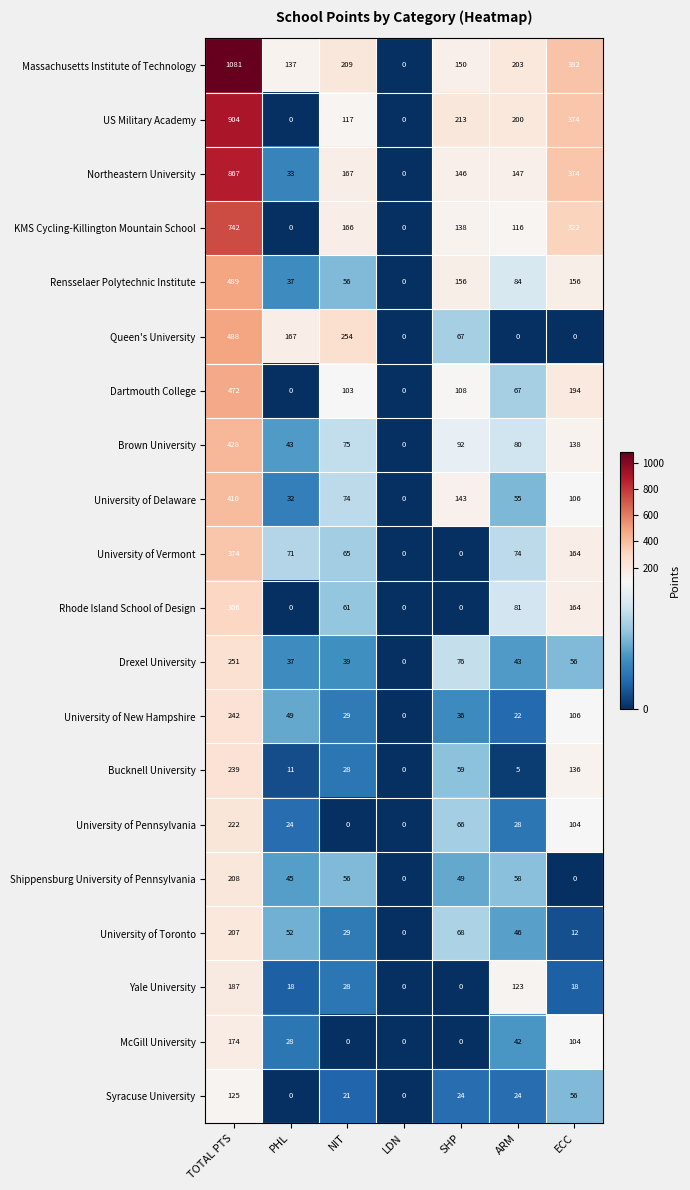

List the labels in order of Drexel University value, smallest first.

LDN, PHL, NIT, ARM, ECC, SHP, TOTAL PTS